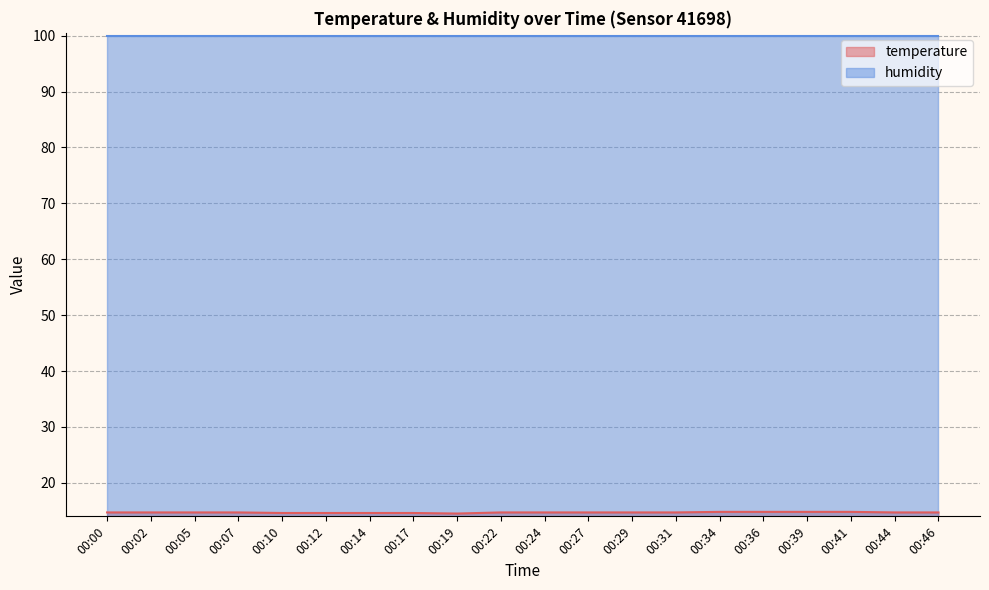

At which label is the value closest to 14?

00:19